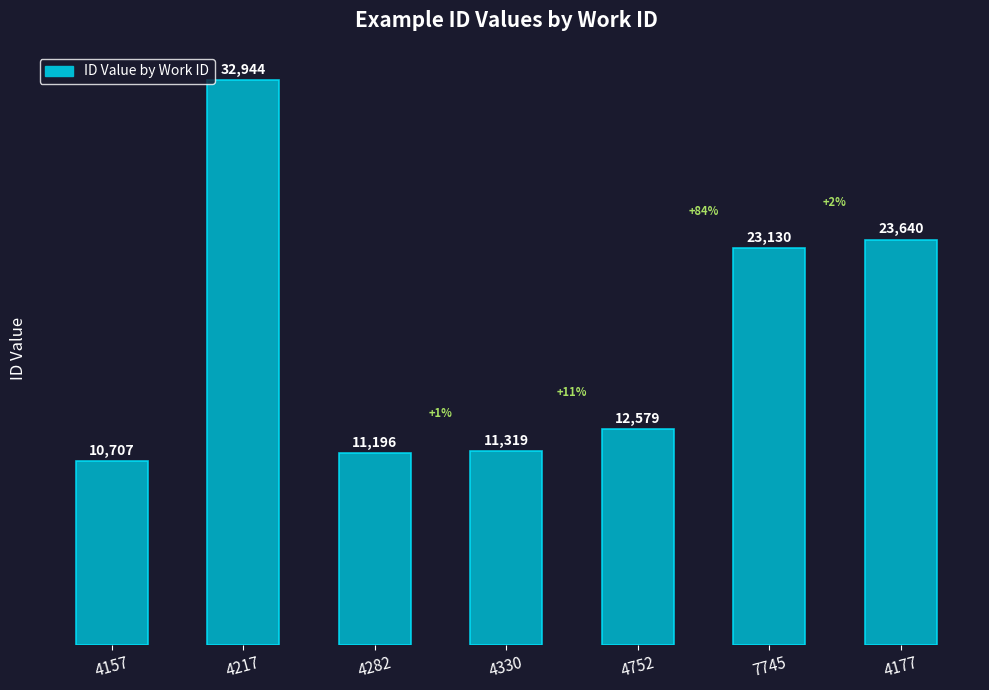

At which category does the chart reach its peak across all series?

4217